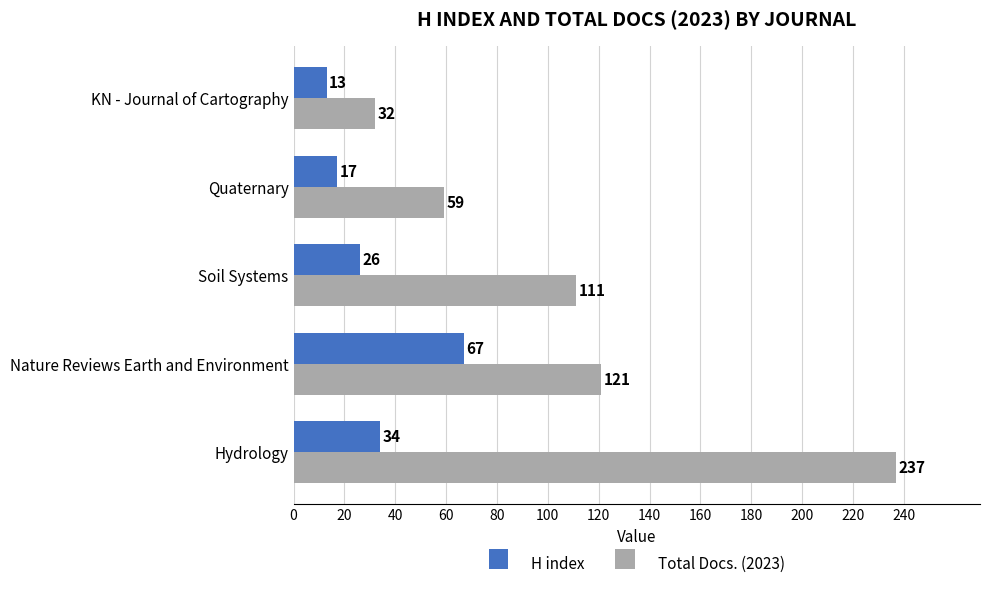

What is the average value of the Total Docs. (2023) series?

112